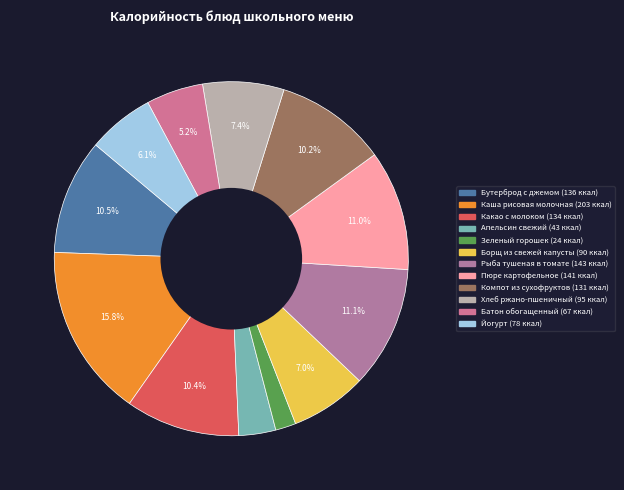

What is the change in value from Пюре картофельное to Хлеб ржано-пшеничный?

-45.8